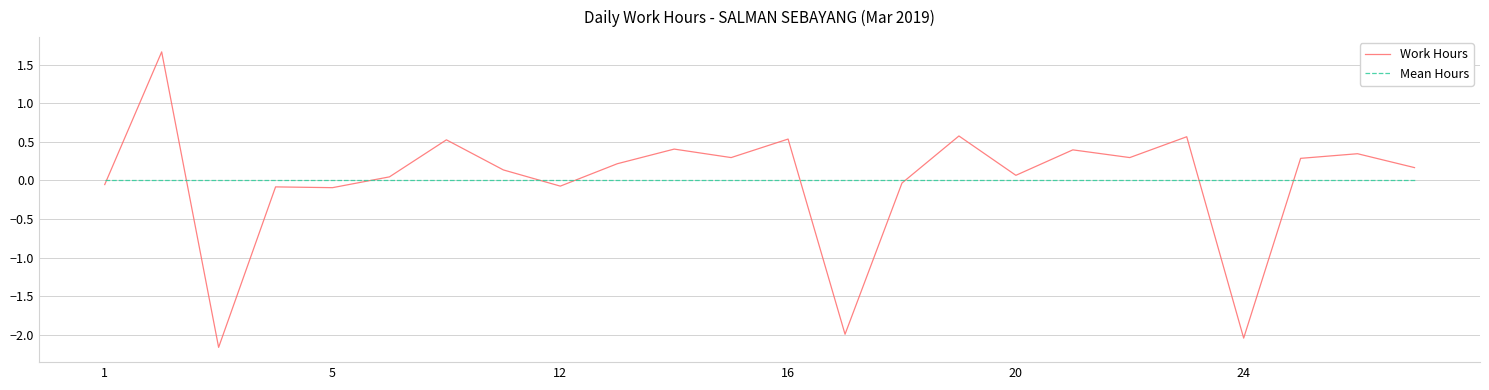

Rank the series by their maximum value, from highest to lowest.

Work Hours, Mean Hours